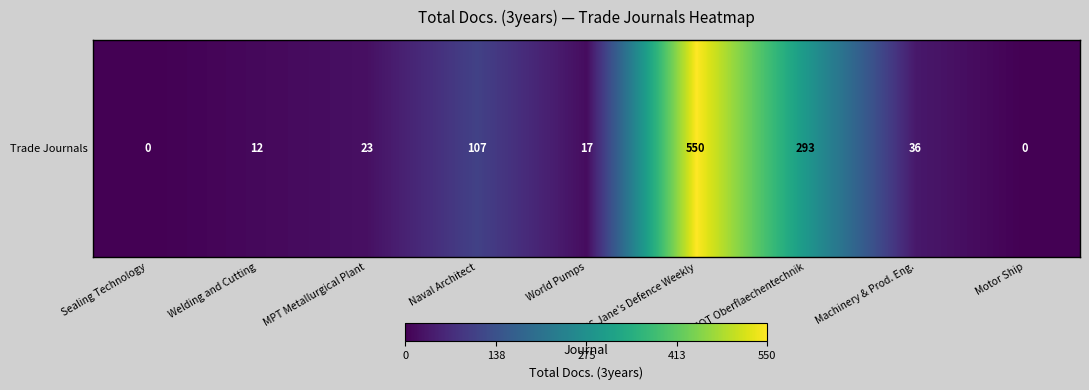

Where is the data nearest to the value 275?

JOT Oberflaechentechnik